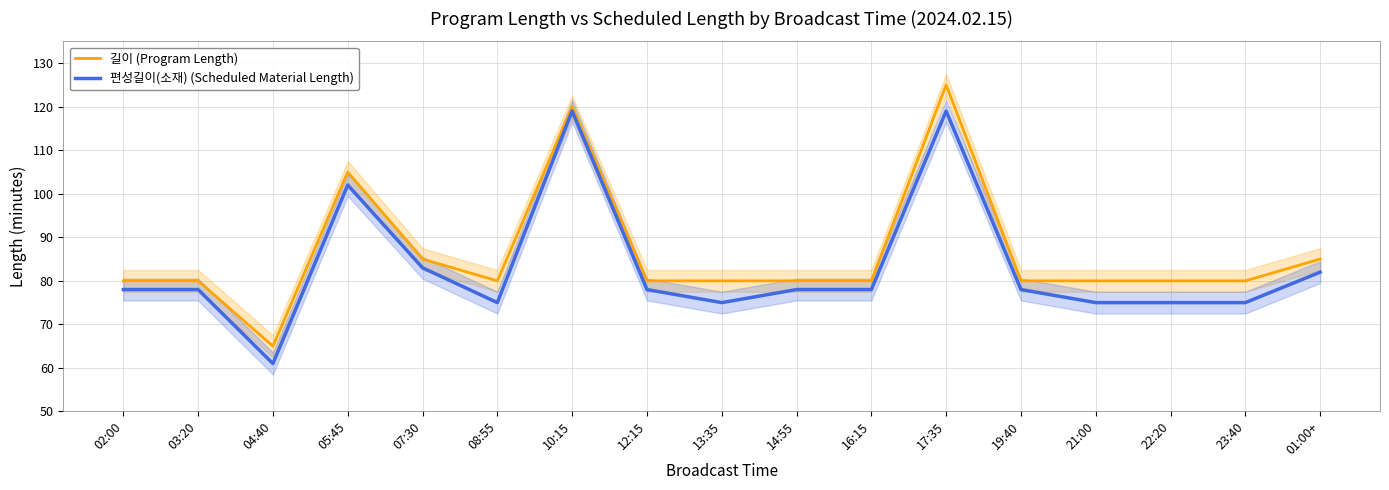

What are all the series names shown in the legend?

길이 (Program Length), 편성길이(소재) (Scheduled Material Length)